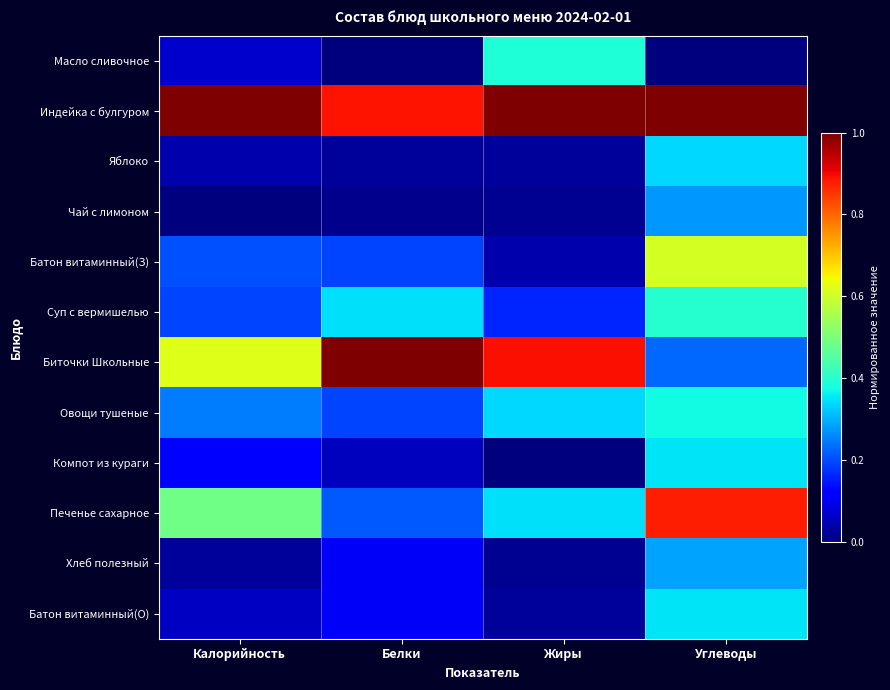

Rank the series at Калорийность from highest to lowest value.

Индейка с булгуром, Биточки Школьные, Печенье сахарное, Овощи тушеные, Батон витаминный(З), Суп с вермишелью, Компот из кураги, Масло сливочное, Батон витаминный(О), Яблоко, Хлеб полезный, Чай с лимоном